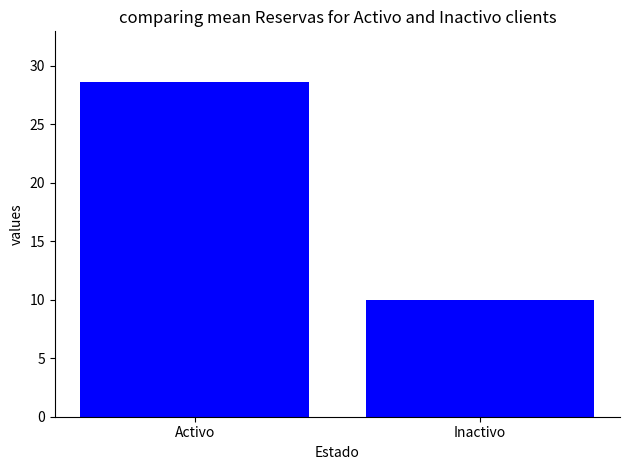

What is the average value?

19.3